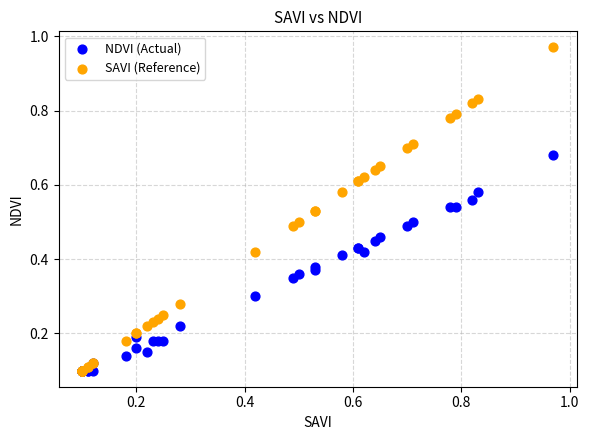

Which series has the widest spread of Y values?

SAVI (Reference)